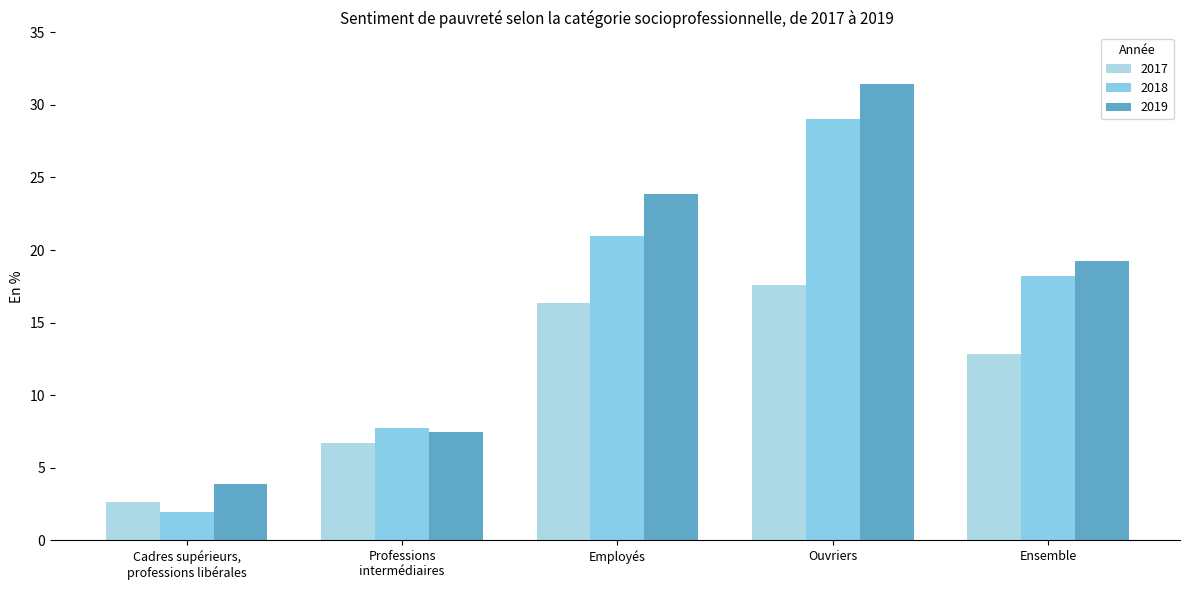

Reading left to right, list all the values displayed in this chart.

2017: Cadres supérieurs,
professions libérales=2.6	Professions
intermédiaires=6.7	Employés=16.3	Ouvriers=17.6	Ensemble=12.8
2018: Cadres supérieurs,
professions libérales=1.9	Professions
intermédiaires=7.7	Employés=21.0	Ouvriers=29.1	Ensemble=18.2
2019: Cadres supérieurs,
professions libérales=3.9	Professions
intermédiaires=7.5	Employés=23.9	Ouvriers=31.4	Ensemble=19.2